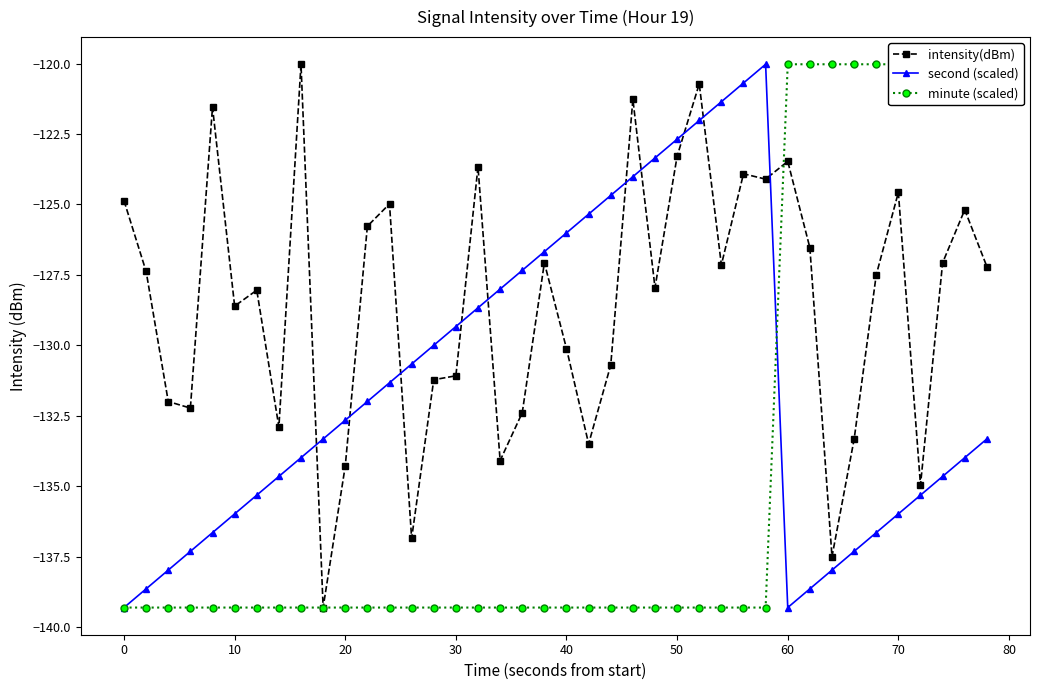

True or false: intensity(dBm) and second (scaled) cross at least once.

True